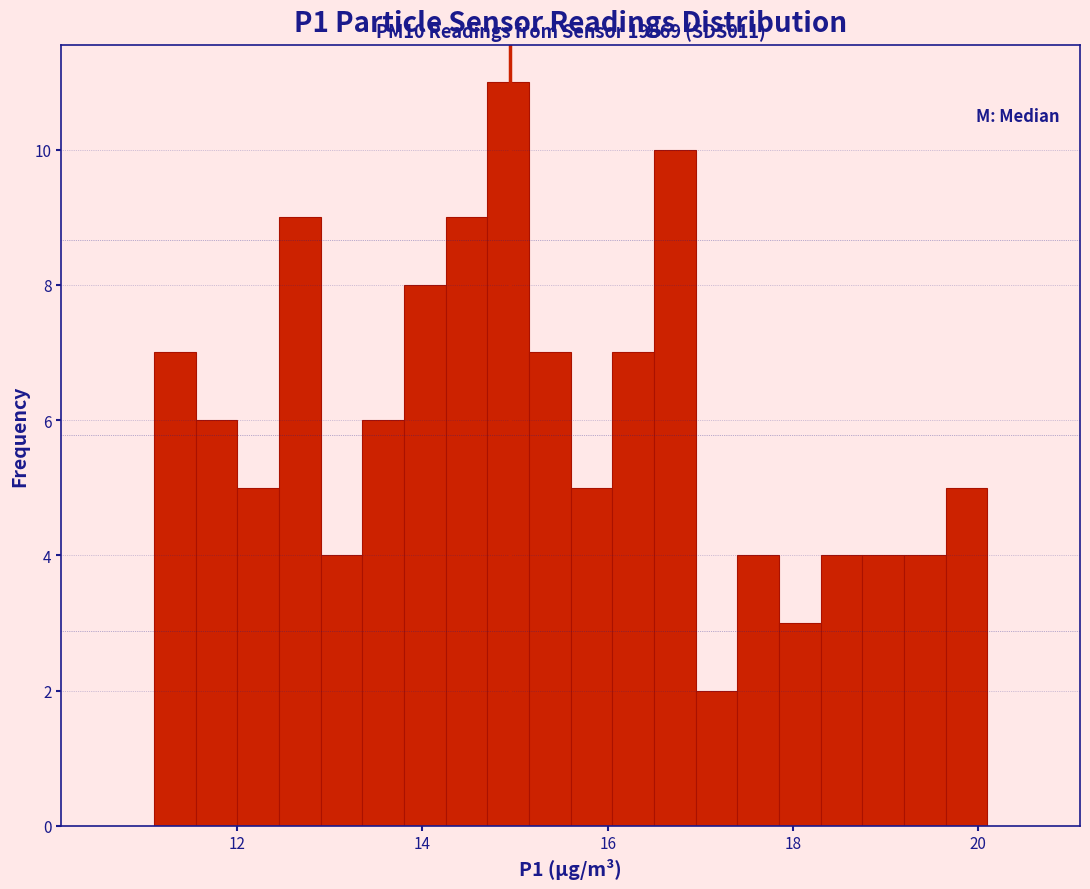

Around what value on the x-axis is the tallest bar? Give the approximate position of its centre, as read against the axis.

15.0